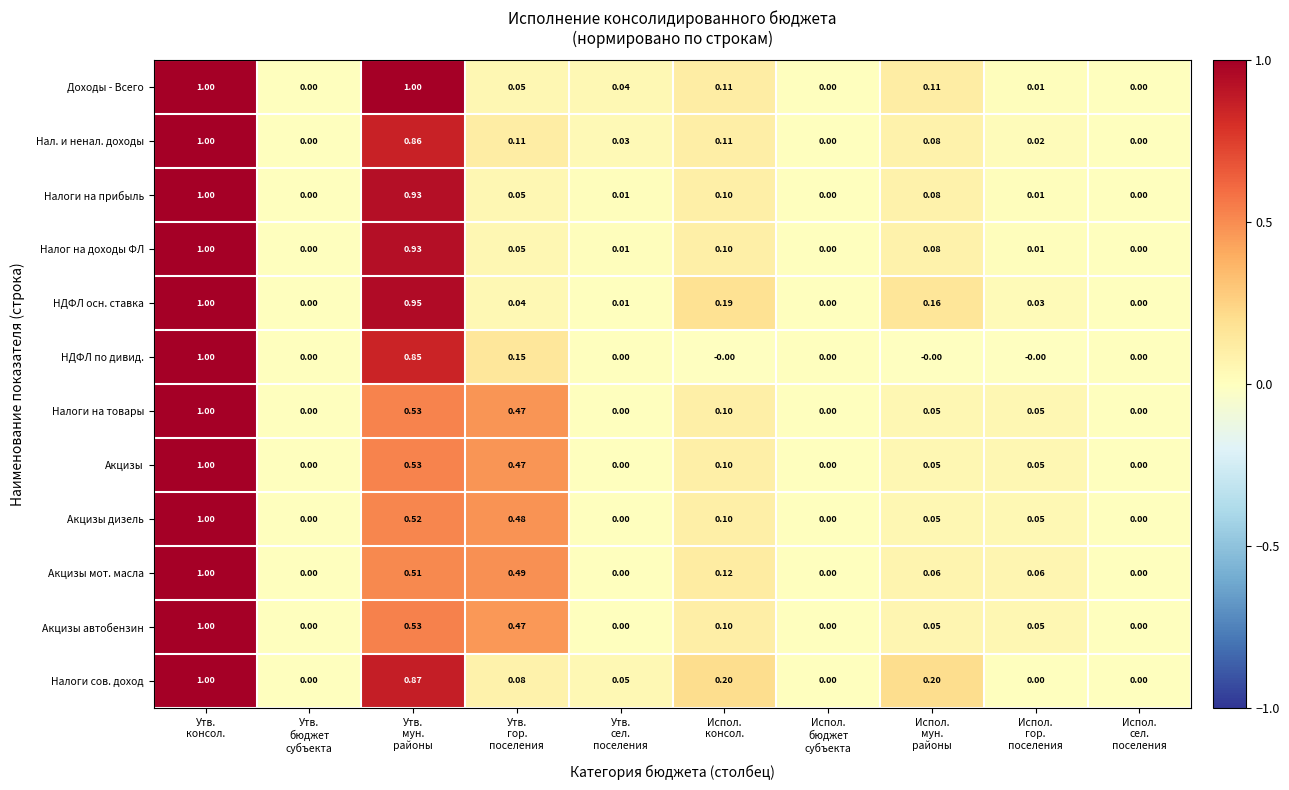

Which series has the largest total across all categories?

Налоги сов. доход